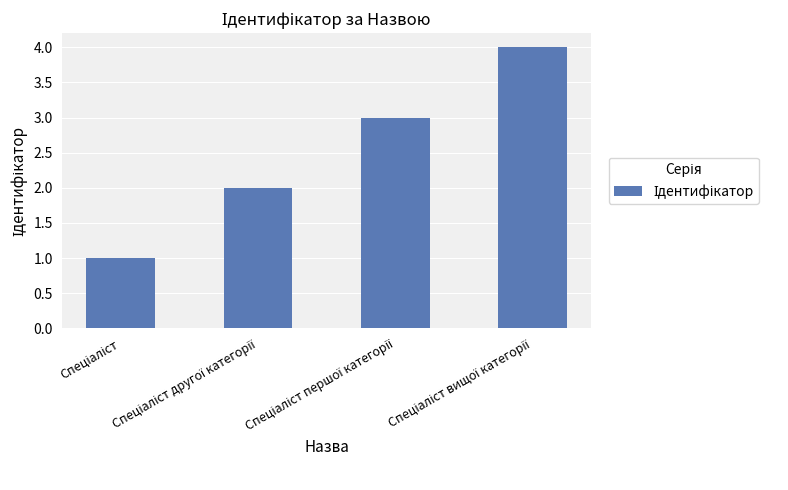

What is the maximum value shown in the chart?

4